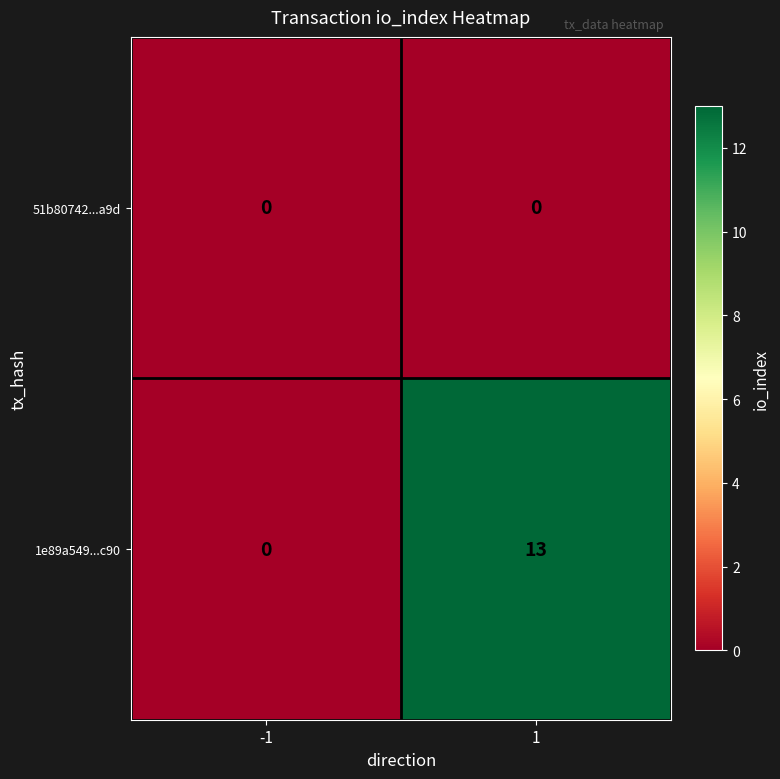

Rank the series by their average value, from lowest to highest.

51b80742...a9d, 1e89a549...c90